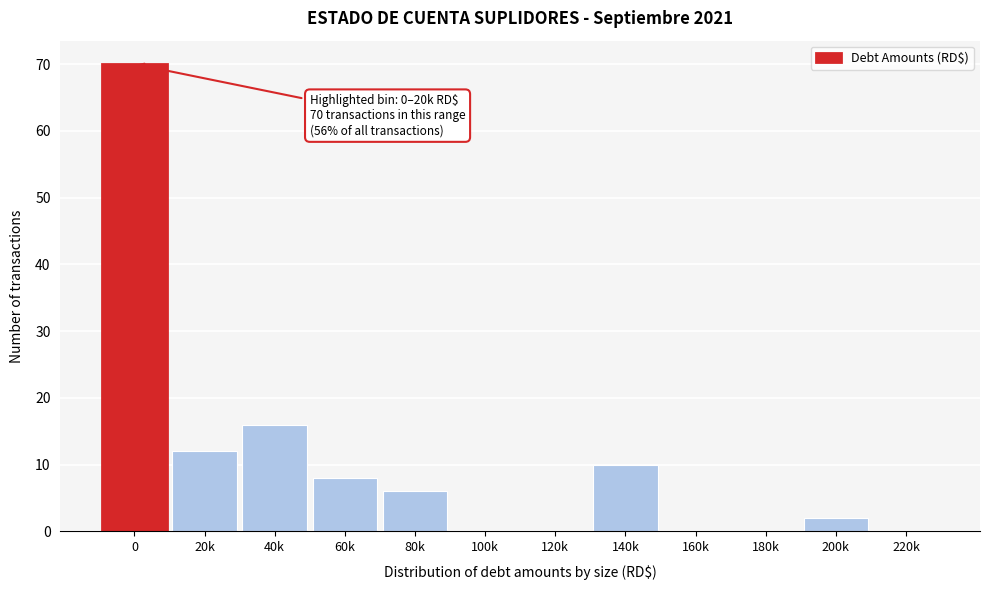

Reading left to right, list all the values displayed in this chart.

0=70	20k=12	40k=16	60k=8	80k=6	100k=0	120k=0	140k=10	160k=0	180k=0	200k=2	220k=0